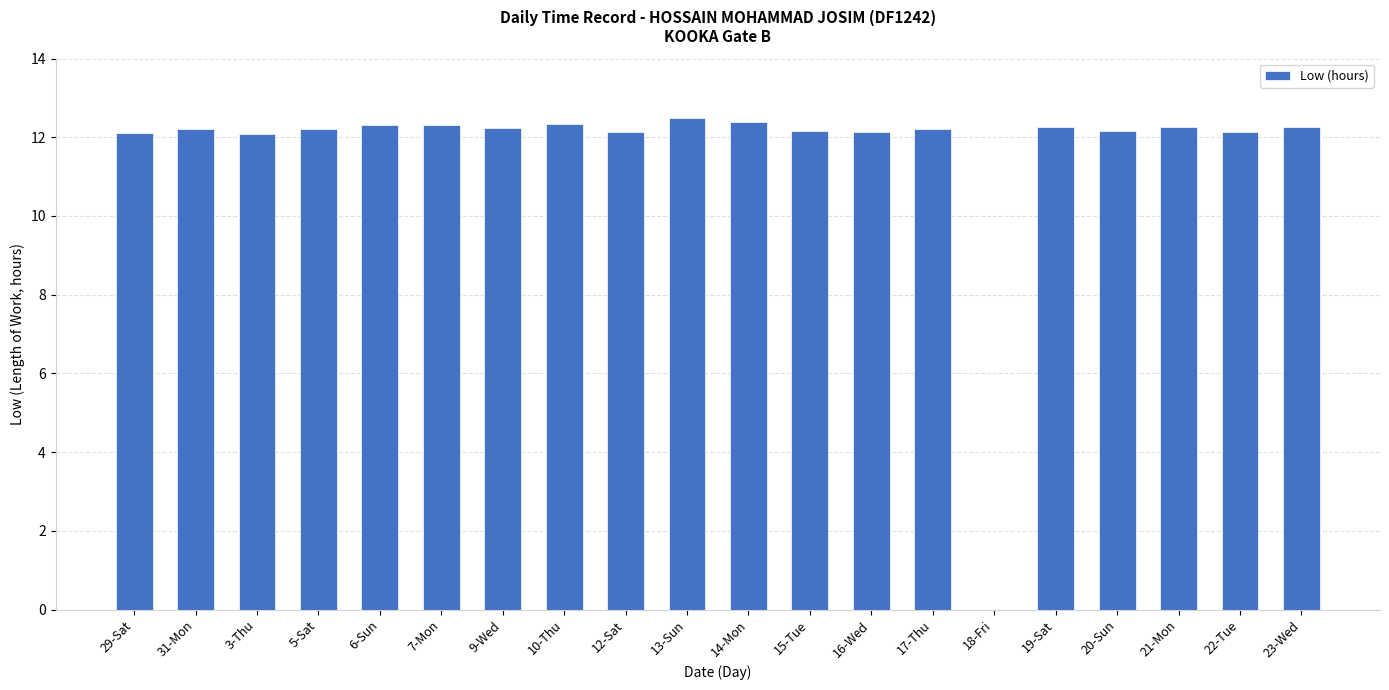

What is the difference between the values at 6-Sun and 20-Sun?

0.2